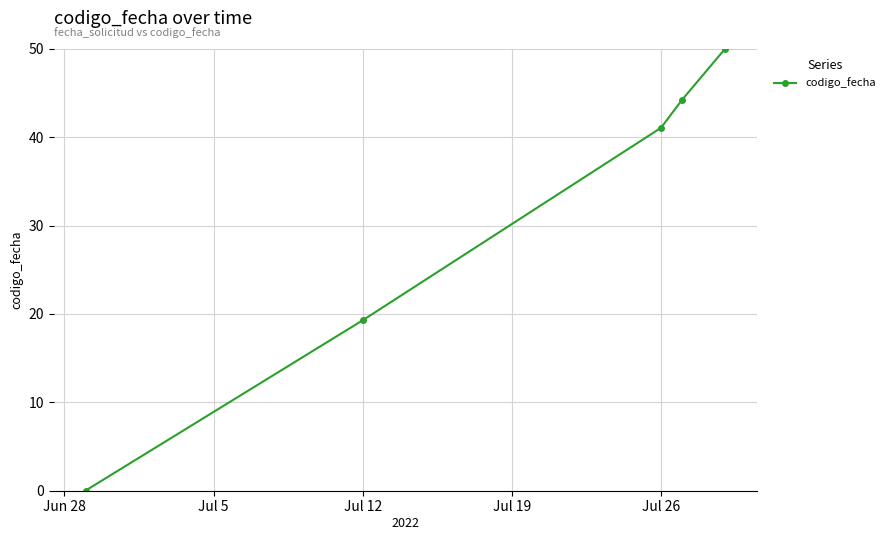

What is the difference between the maximum and minimum values?

50.0